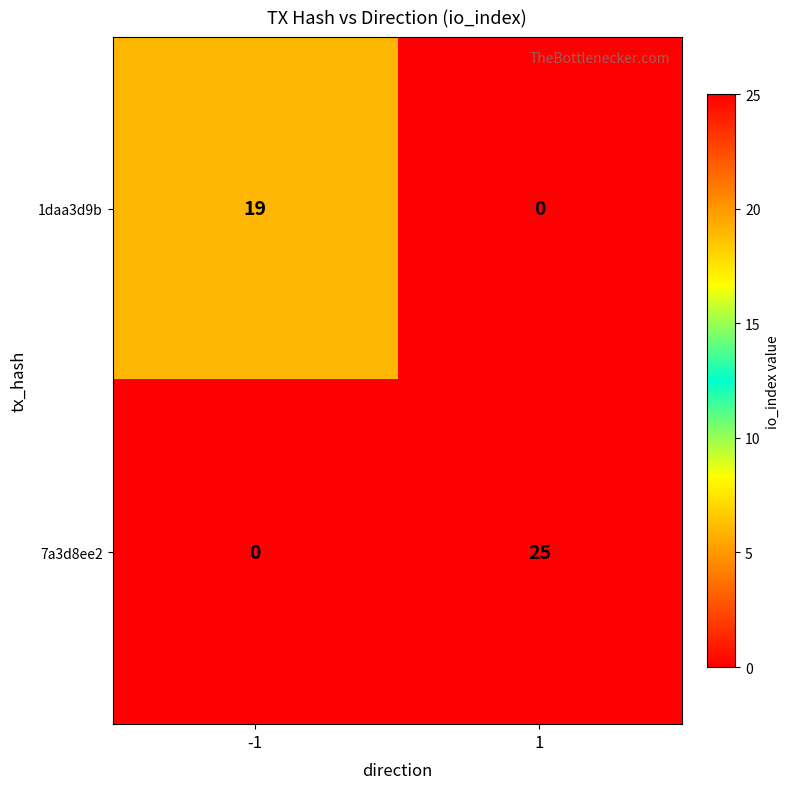

How many categories are shown in the chart?

2